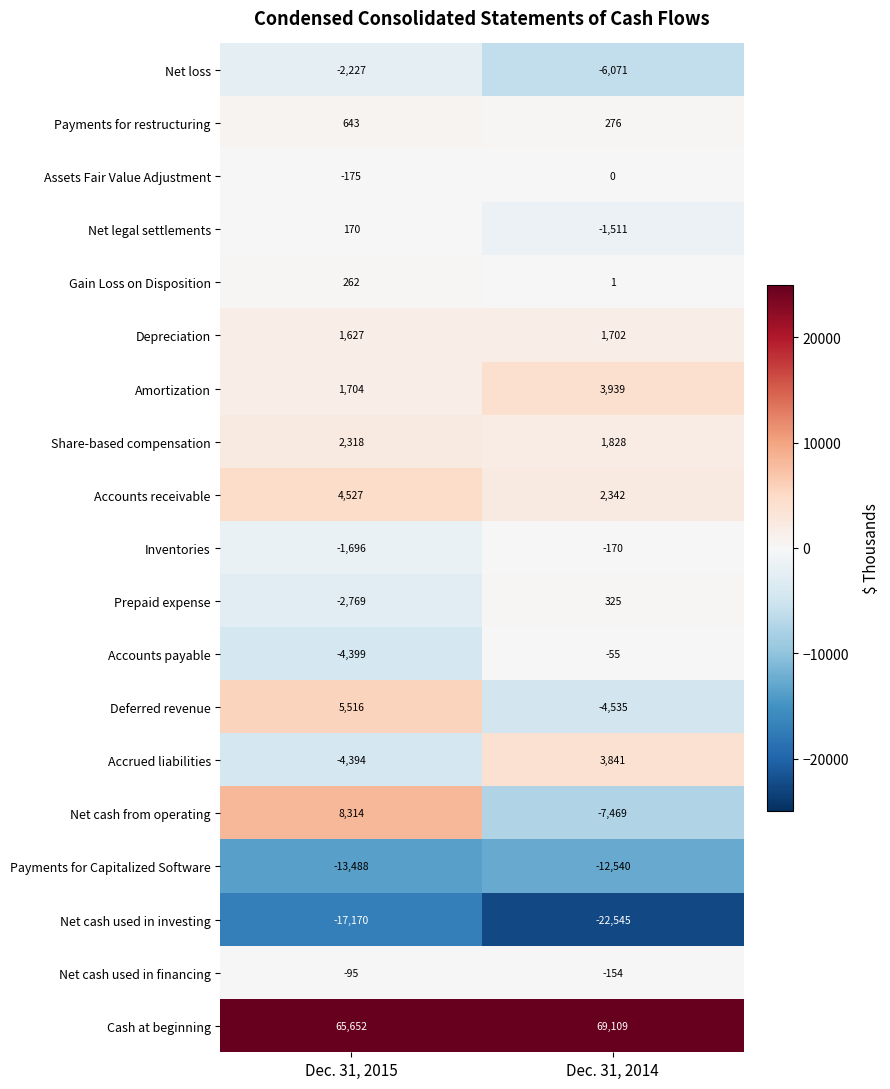

Which category has the lowest value in the Net cash from operating series?

Dec. 31, 2014